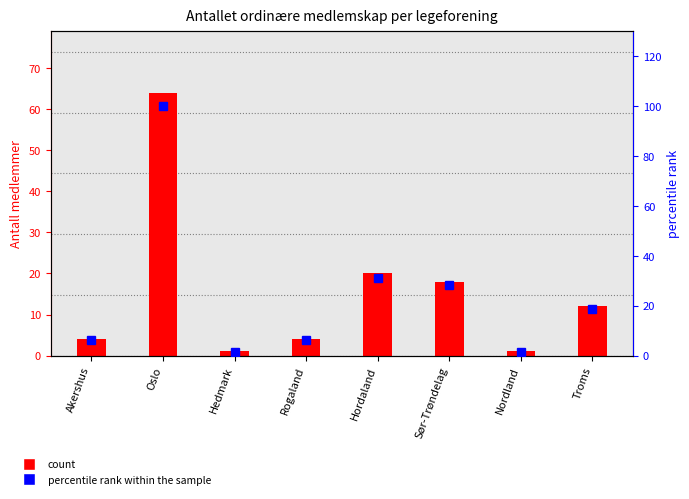

What is the total value across all series at Hordaland?

51.2